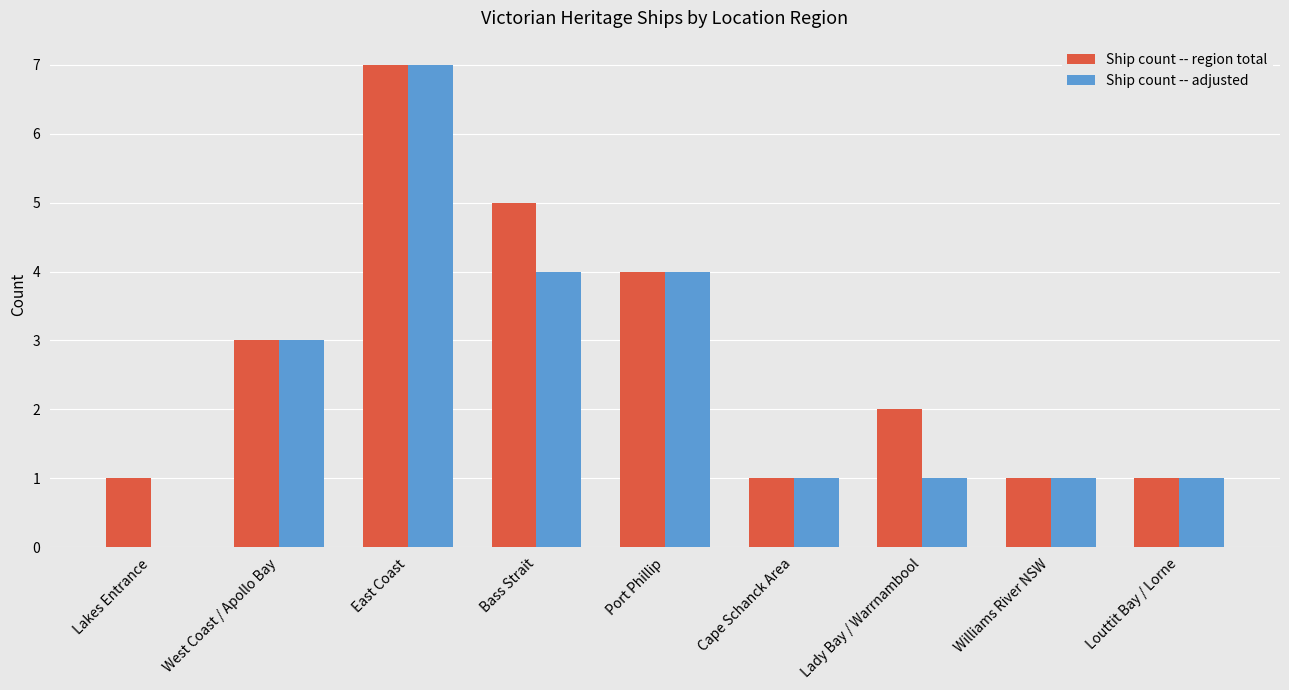

What is the total value across all series at Lakes Entrance?

1